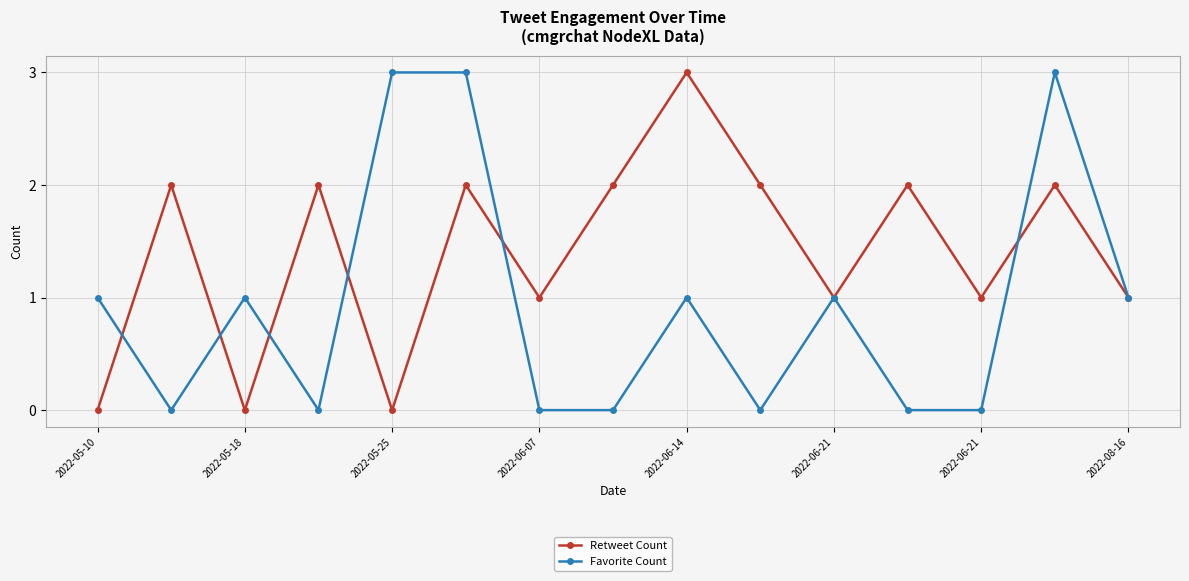

What is the maximum value shown in the chart?

3